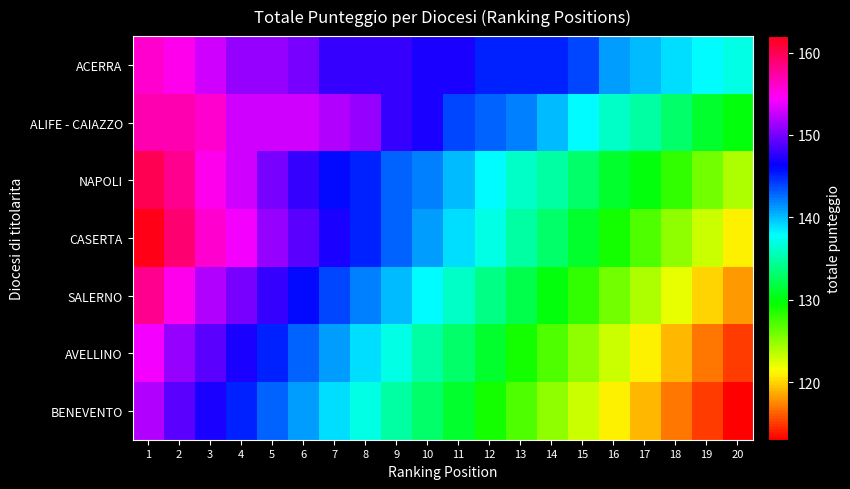

What is the minimum value shown in the chart?

113